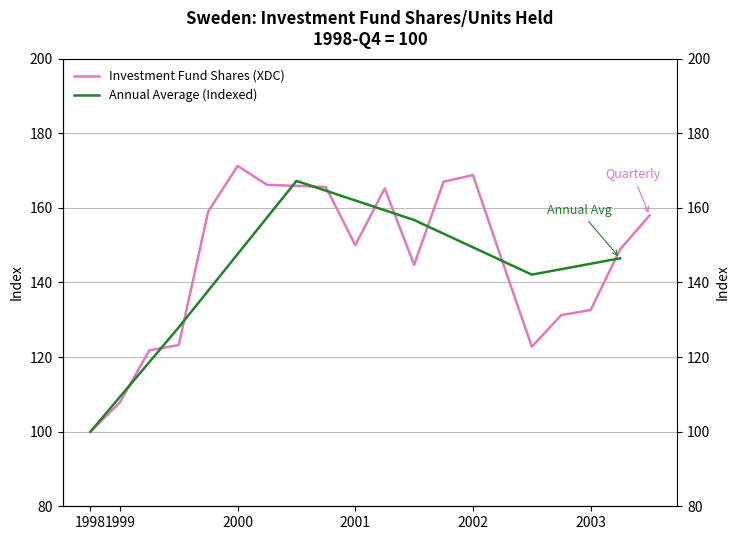

True or false: the data shows 159.0 at 1999-Q4.

True